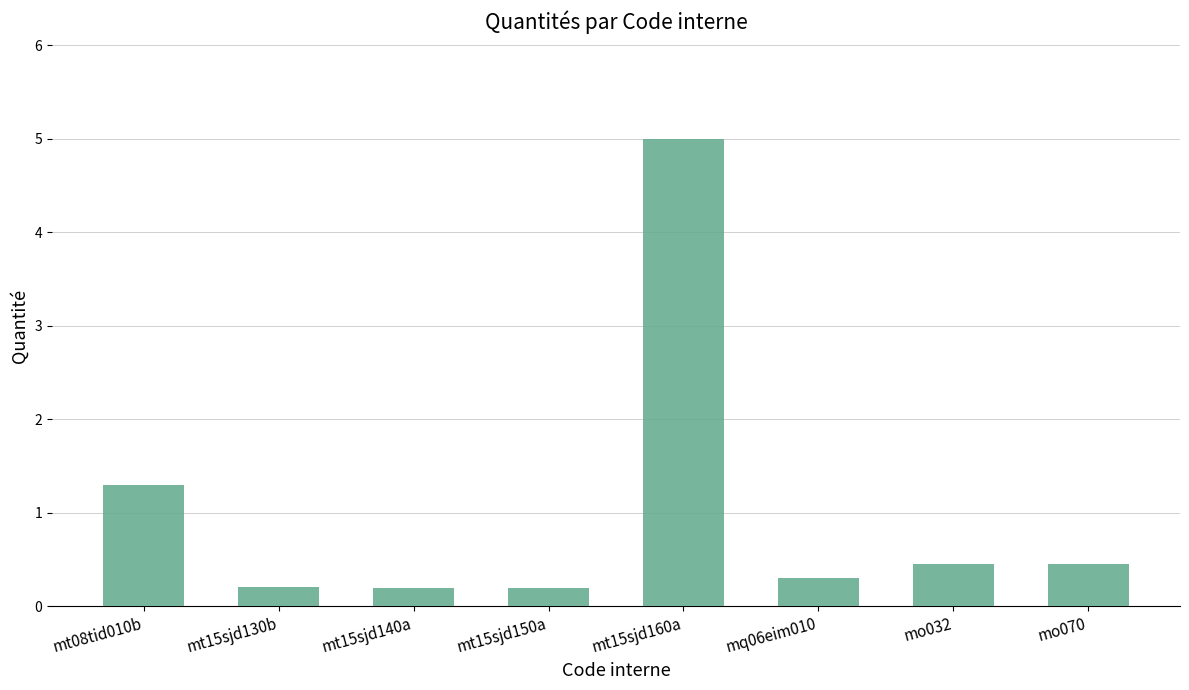

Which category has the highest value across all series?

mt15sjd160a